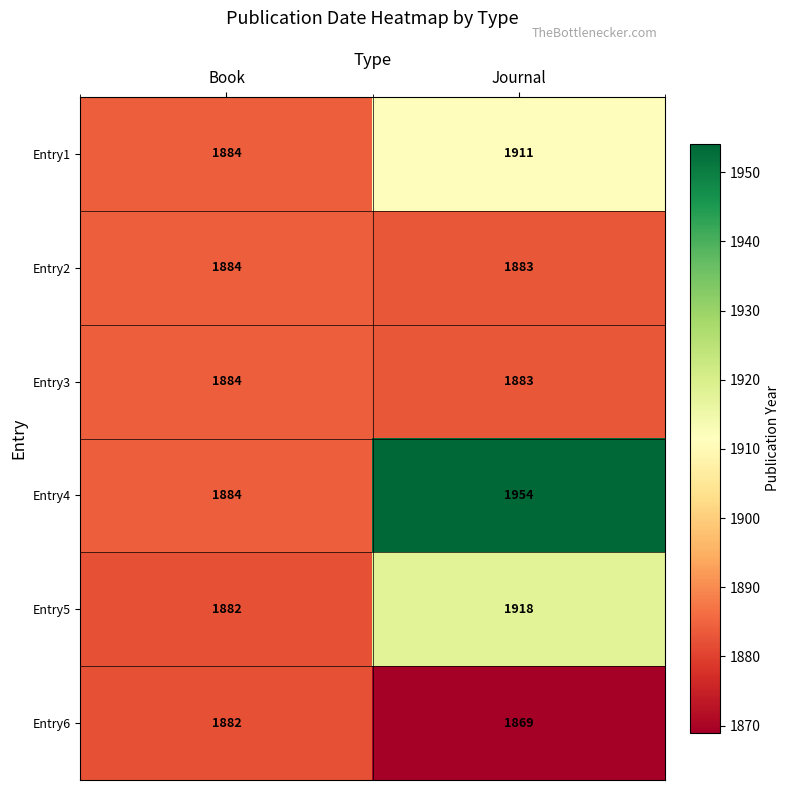

At which category does the chart reach its minimum across all series?

Journal